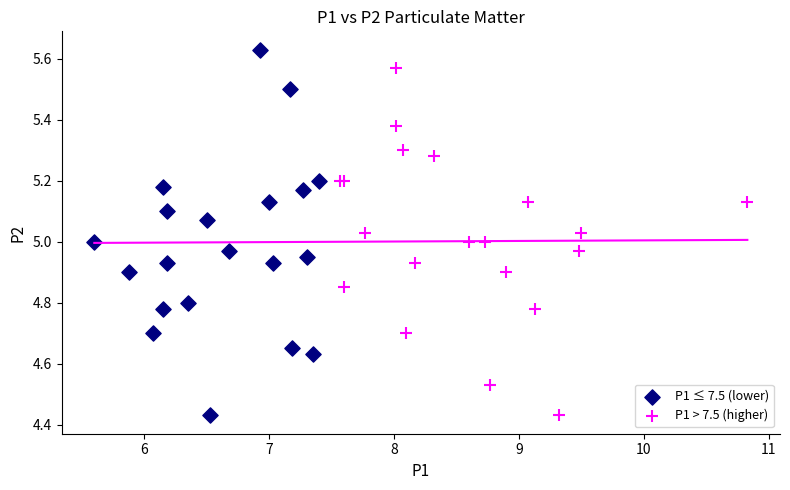

Which series reaches the maximum Y coordinate?

P1 ≤ 7.5 (lower)